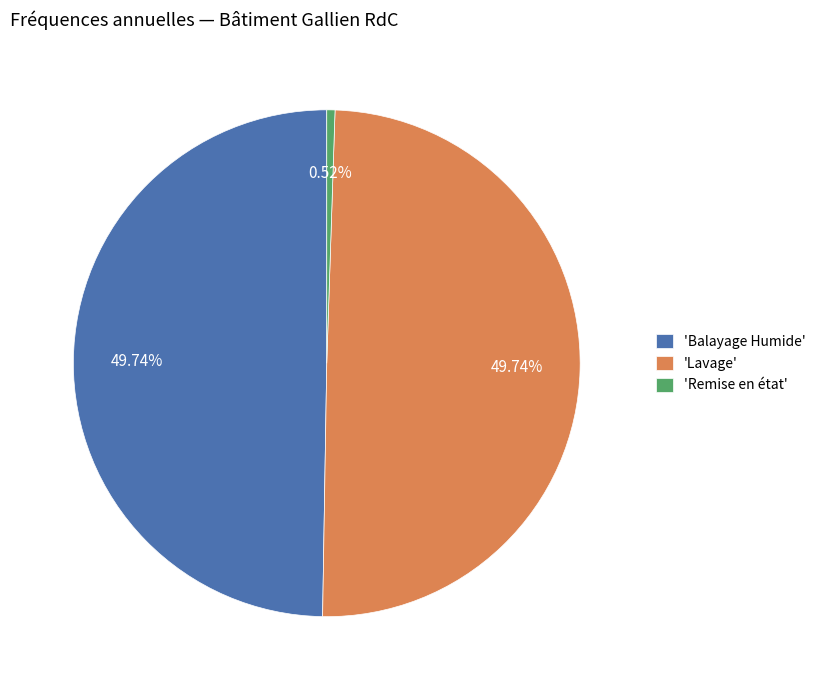

What is the ratio of the value at 'Balayage Humide' to the value at 'Lavage'?

1.0